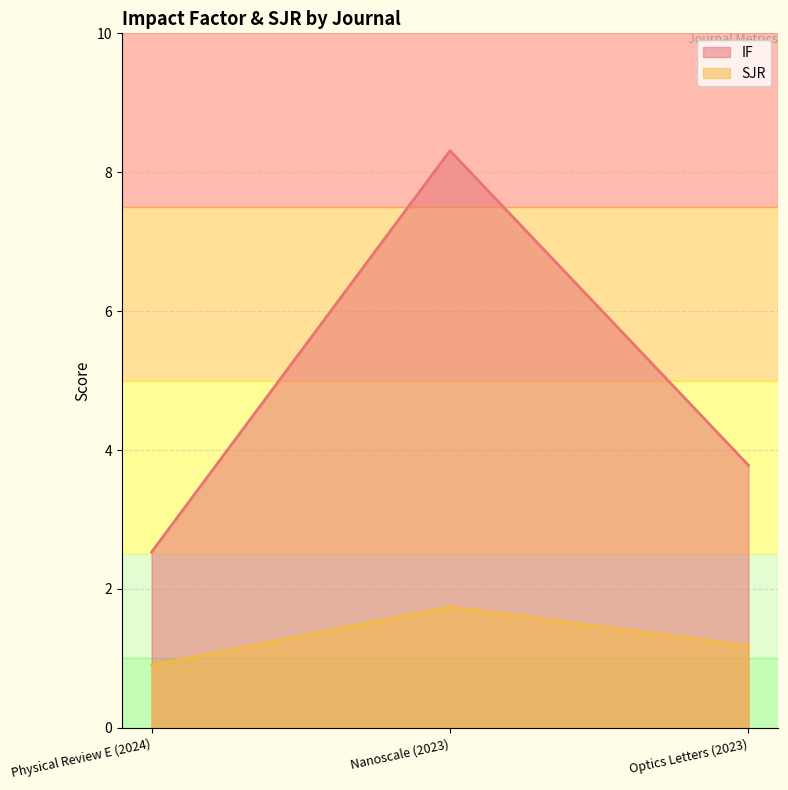

What position from the left is Nanoscale (2023)?

2